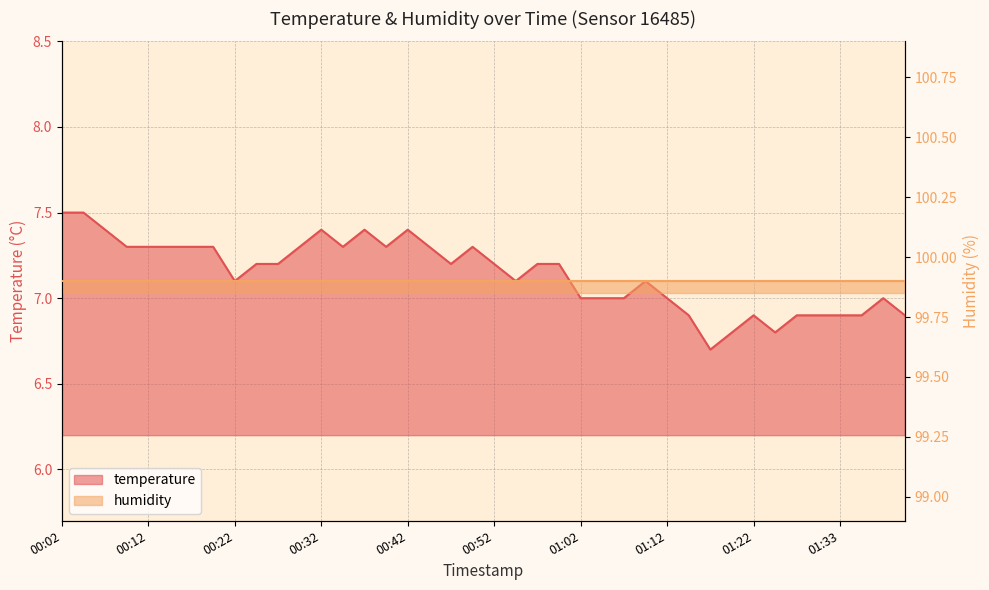

True or false: there are more than 1 points higher than both neighbors.

True